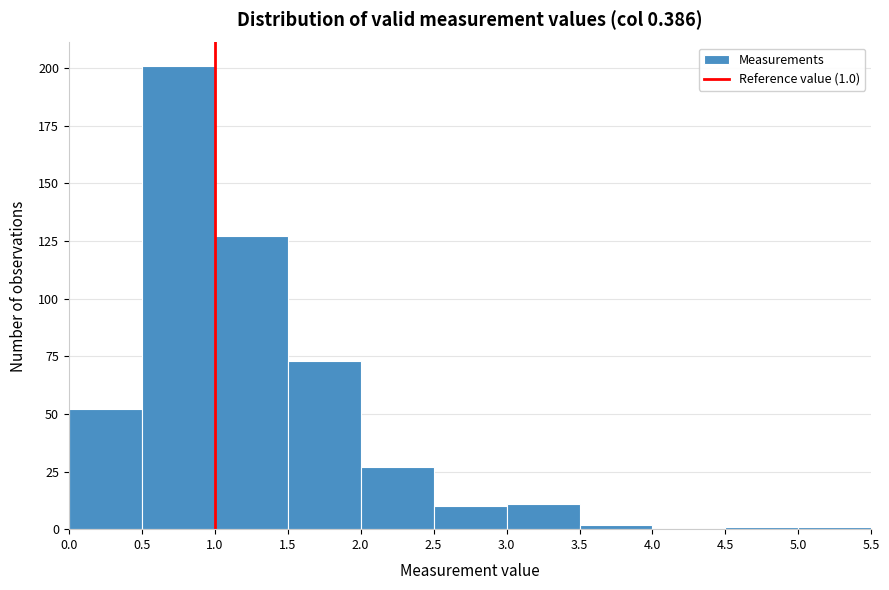

Over which range of the x-axis is the bar tallest?

0.5 to 1.0